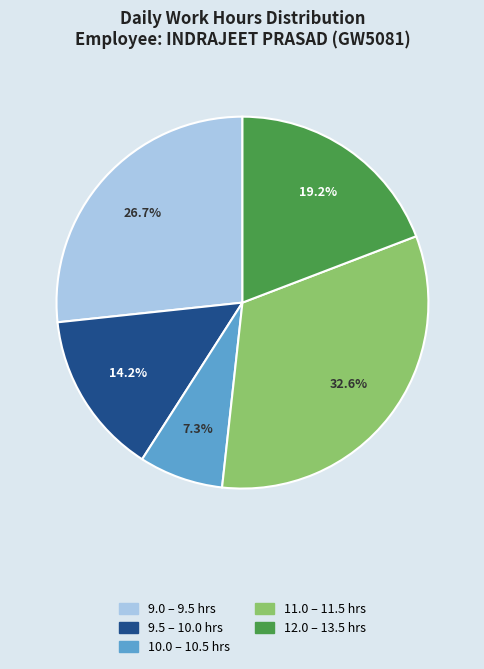

How many segments does this pie chart have?

5